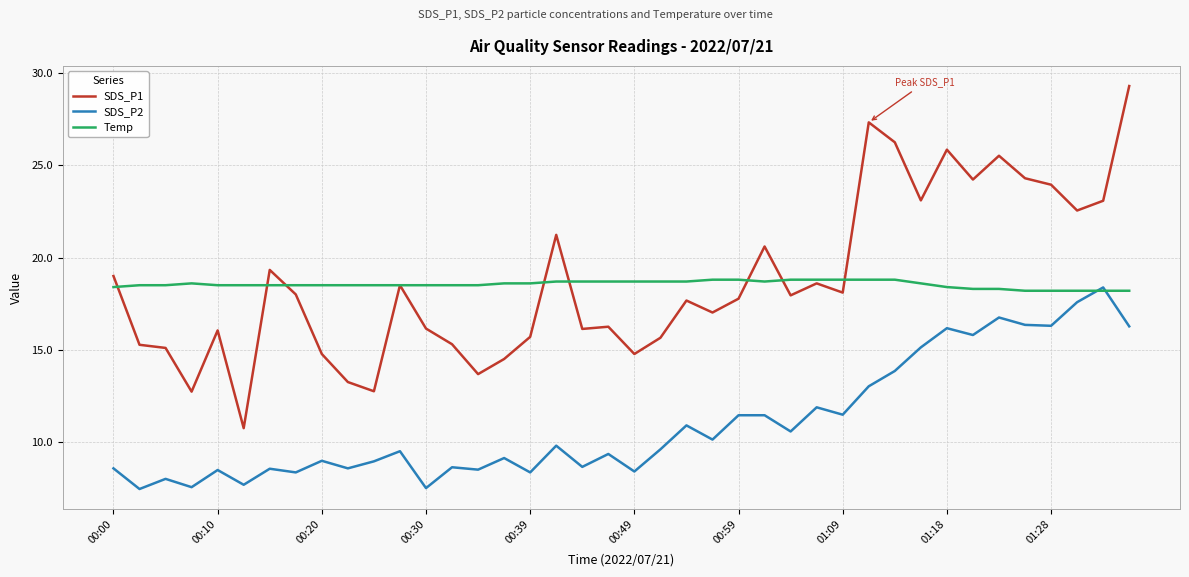

Which series has the widest spread of values?

SDS_P1